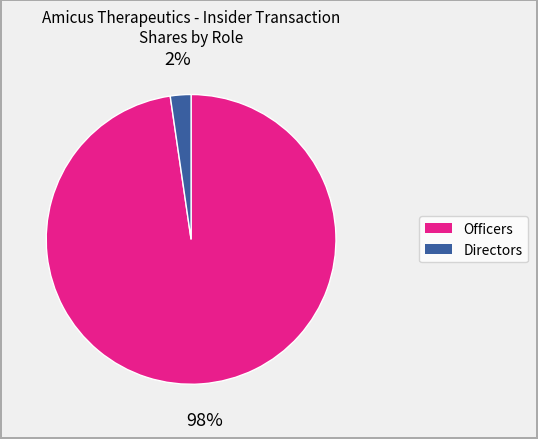

Does any single category account for the majority?

Yes